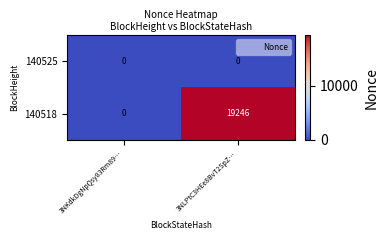

Between 3NKdkDgNpQsy83Rm89… and 3NLPtC3HEe8BvT2SpZ…, which series saw the biggest shift?

140518